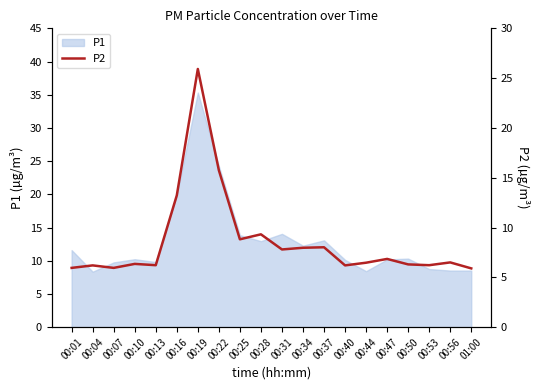

At which category does the chart reach its minimum across all series?

01:00